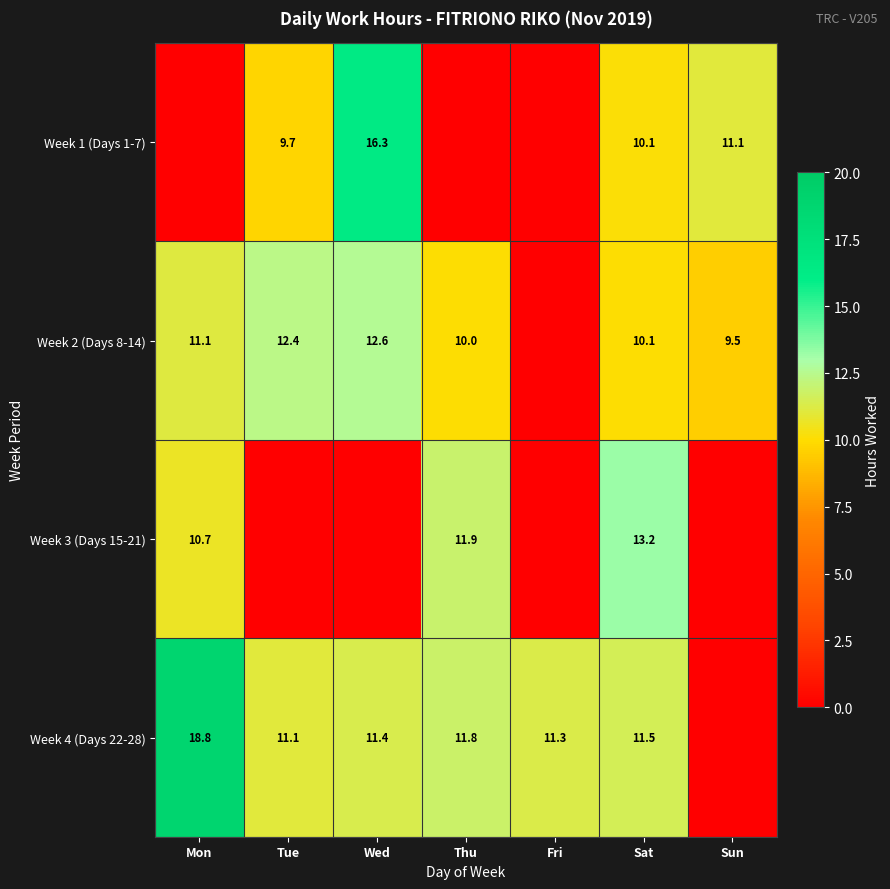

What is the sum of the Week 3 (Days 15-21) values at Thu and Mon?

22.6